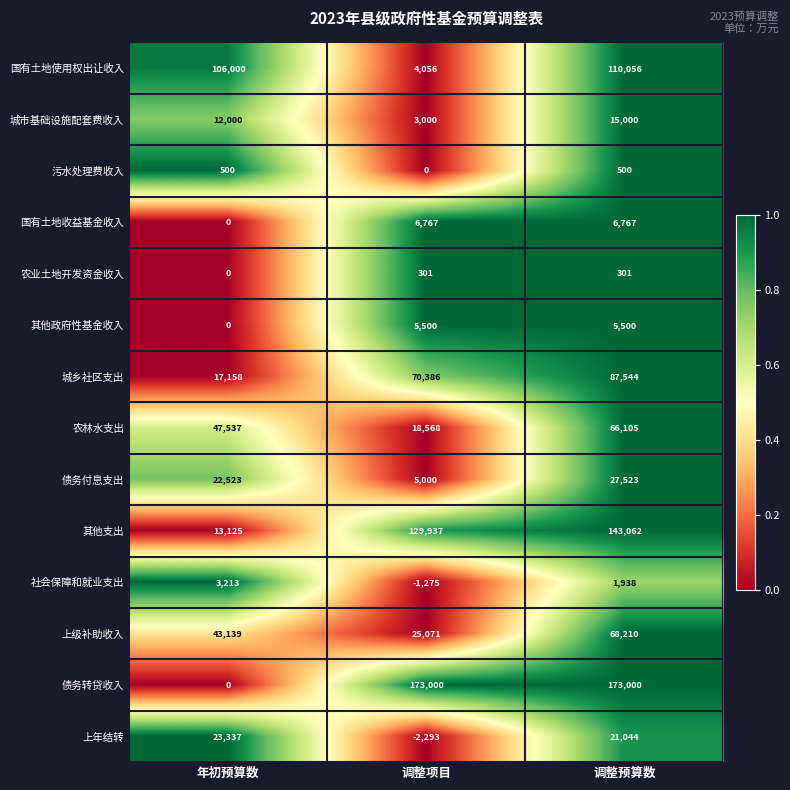

Between 年初预算数 and 调整项目, which series saw the biggest shift?

债务转贷收入